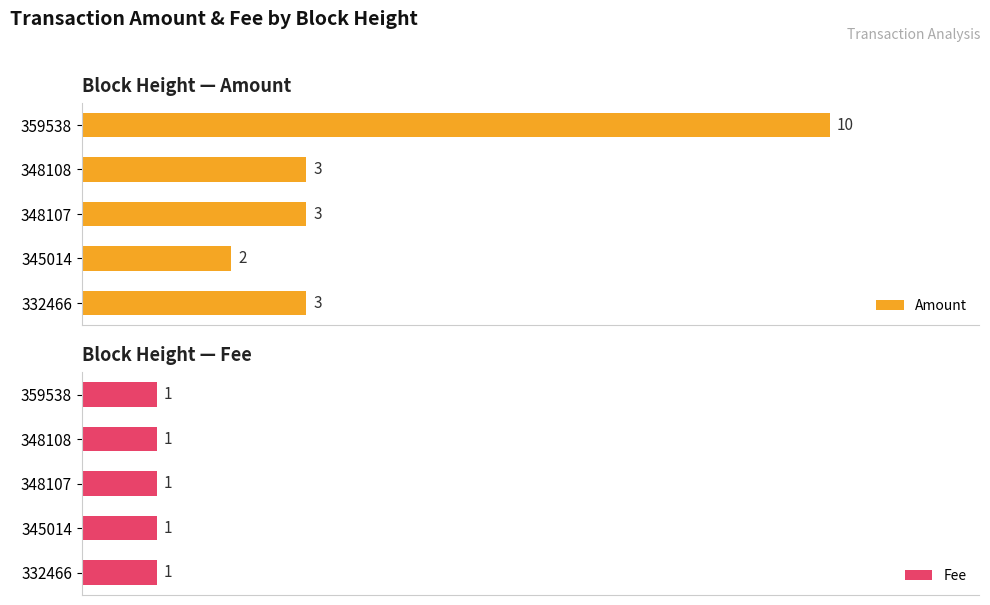

Rank the series at 2 from highest to lowest value.

Amount, Fee